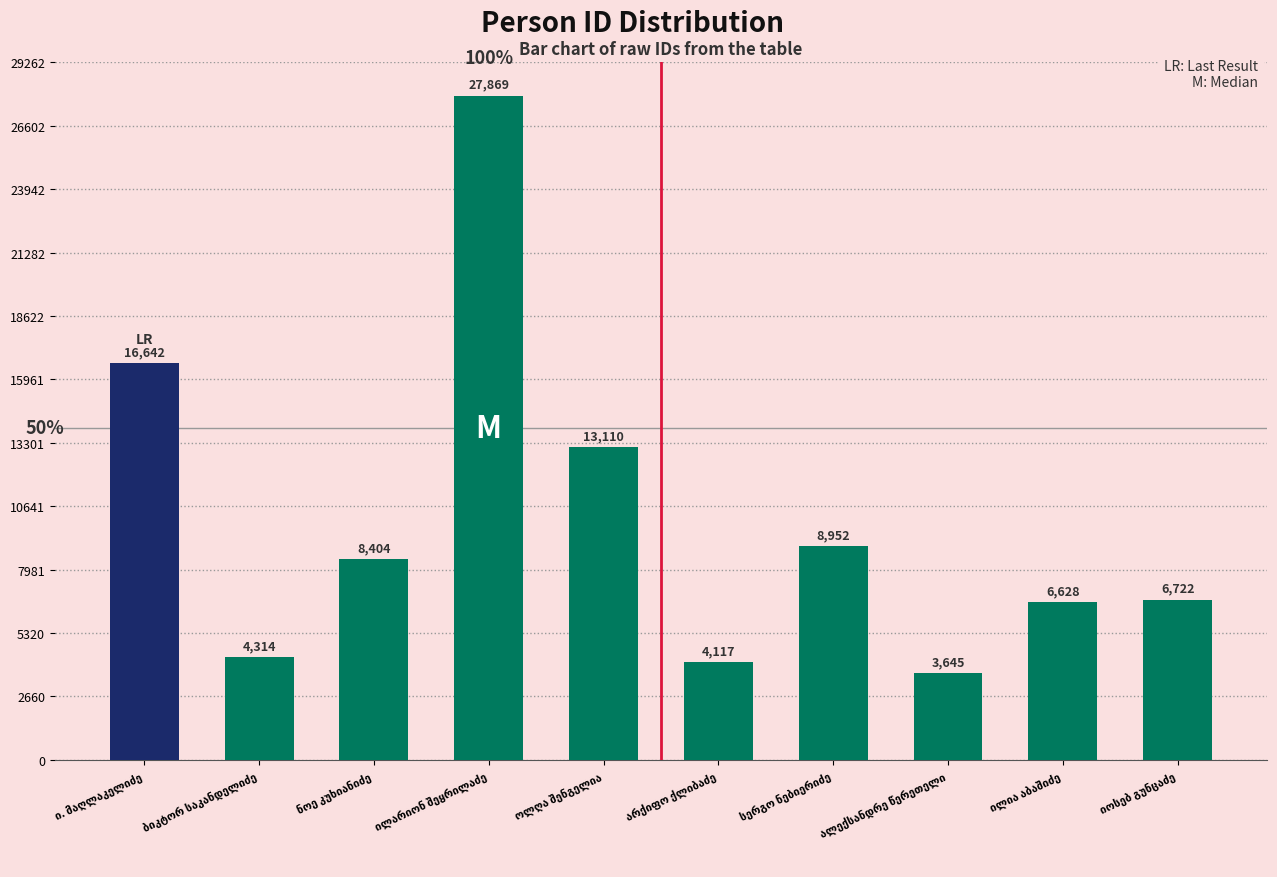

Are the bars horizontal?

No